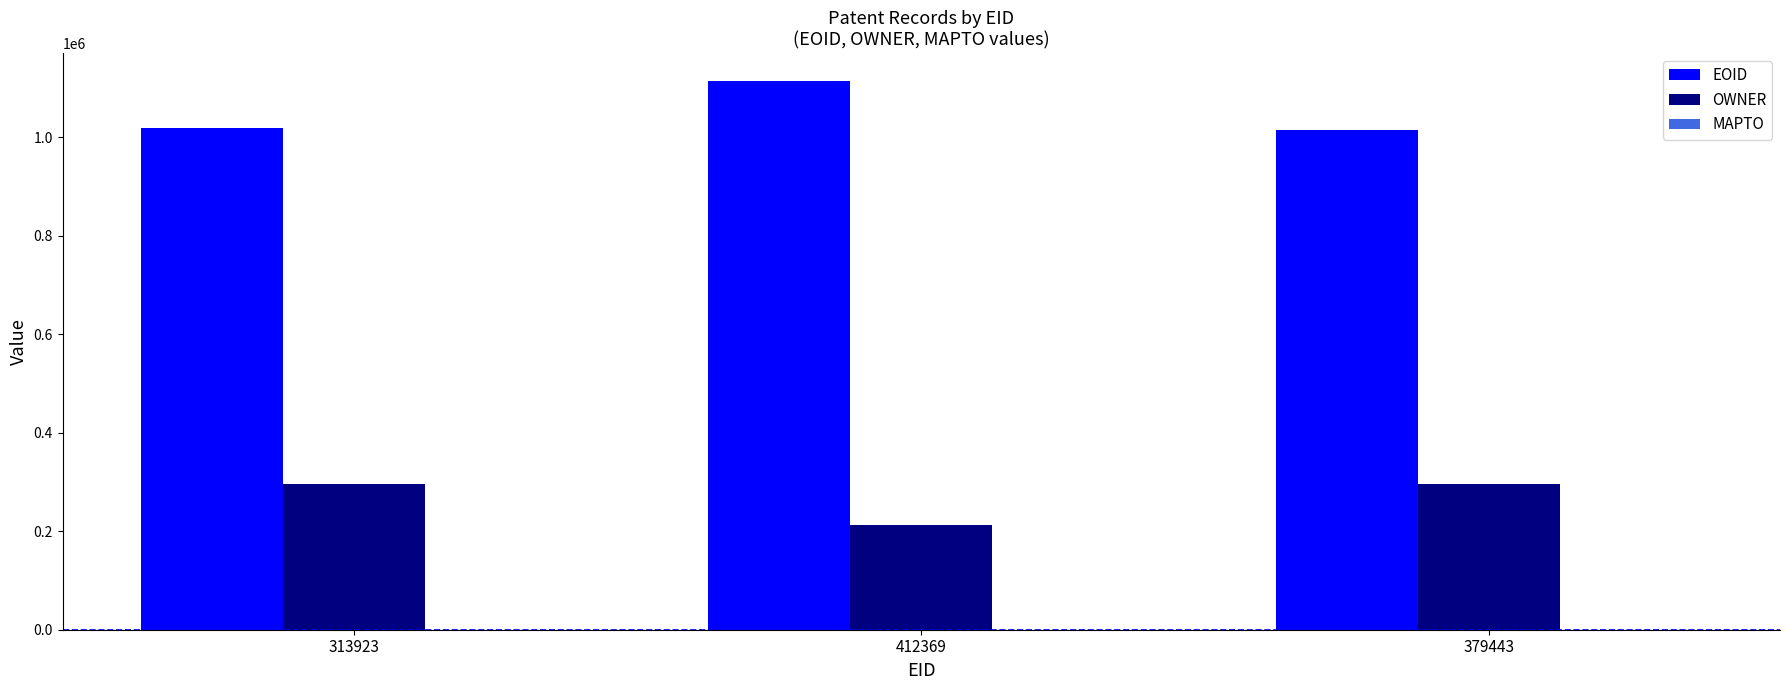

Where is EOID nearest to the value 1064242?

313923